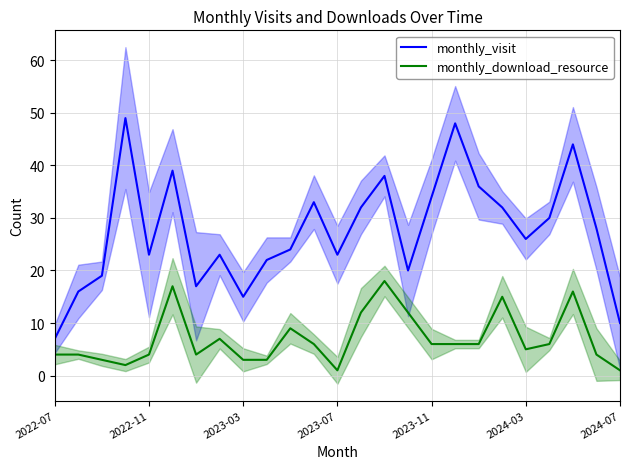

What is the lowest value of the monthly_visit series?

7